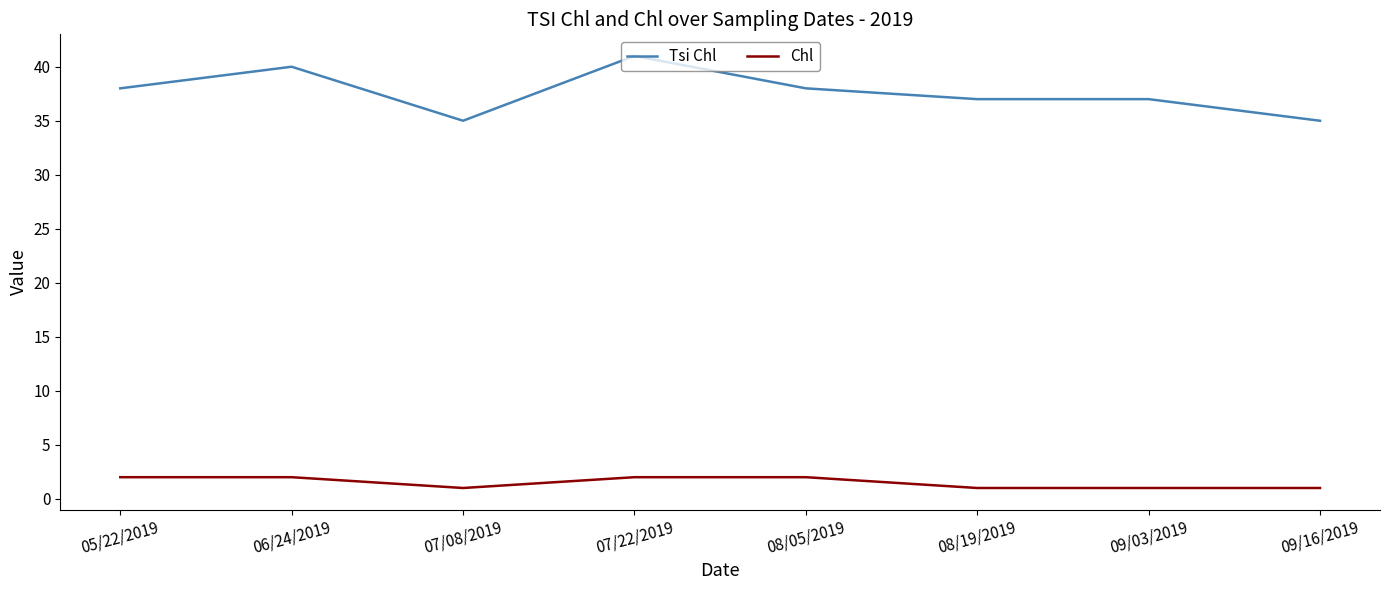

Which series has the largest range (max minus min)?

Tsi Chl